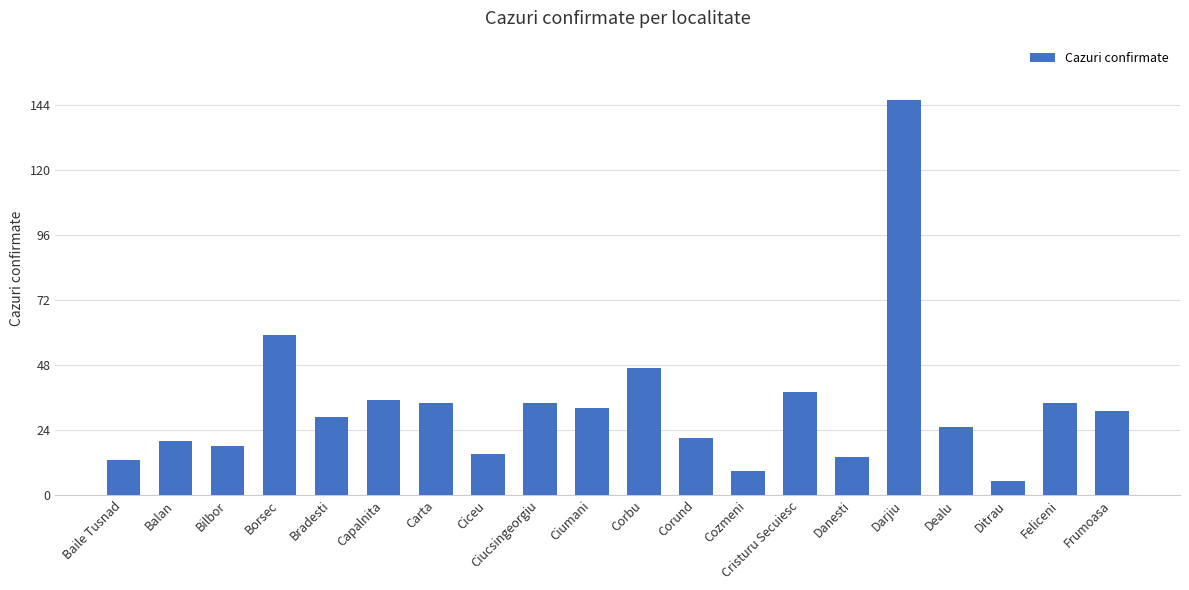

Reading left to right, what are all the values shown in this chart?

13	20	18	59	29	35	34	15	34	32	47	21	9	38	14	146	25	5	34	31